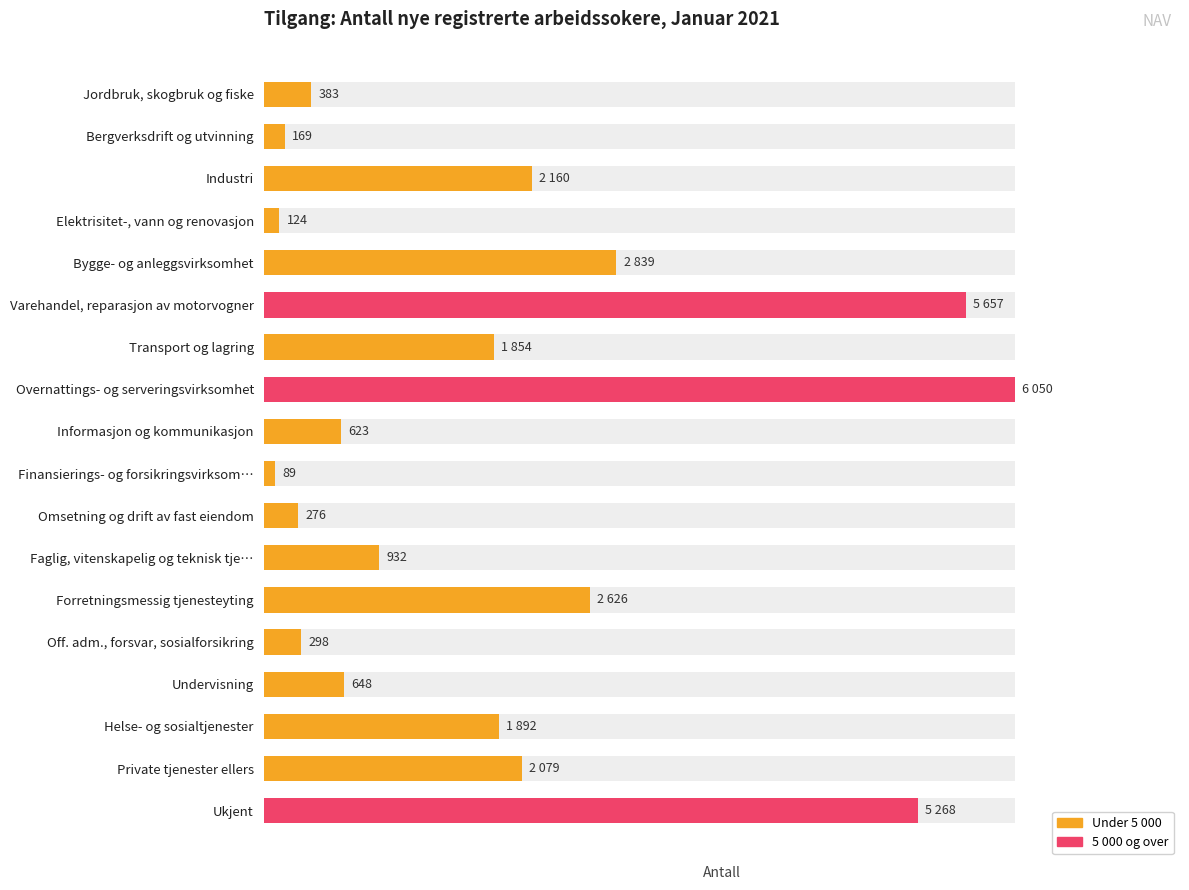

What is the difference between the second highest and second lowest values?

5533